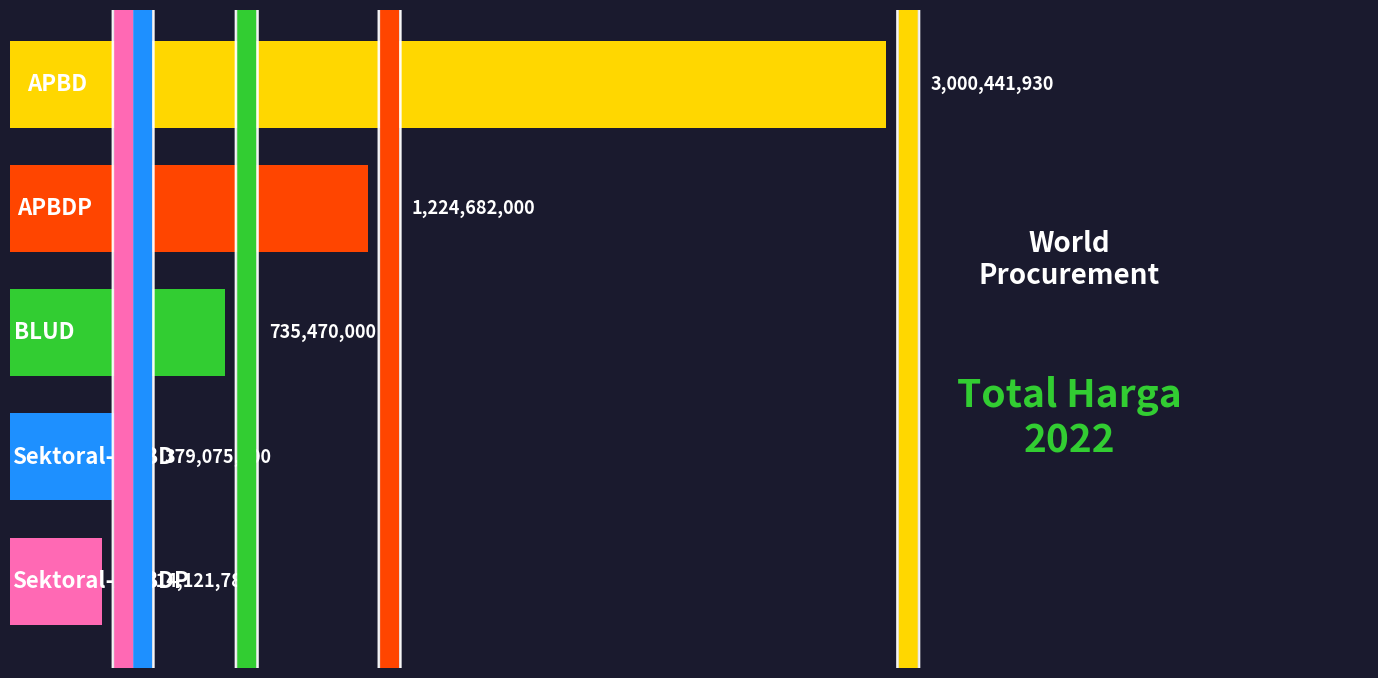

What is the maximum value shown in the chart?

3000441930